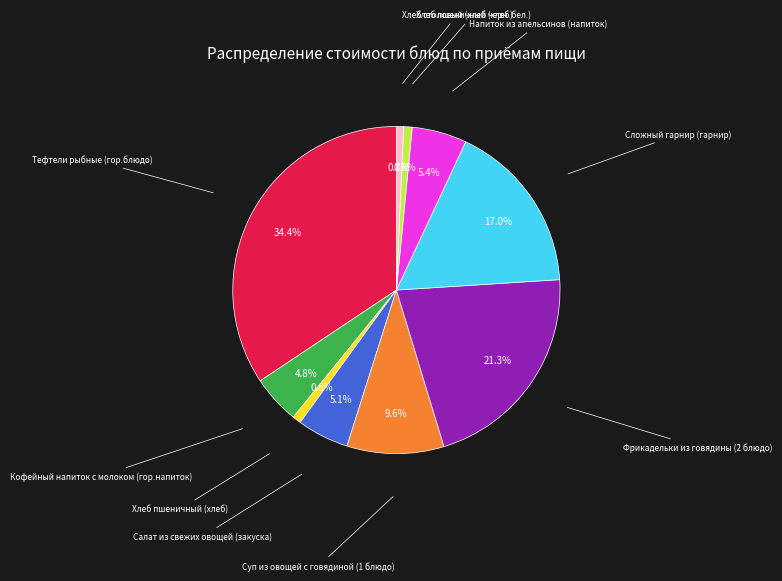

Count the number of slices in the pie.

10